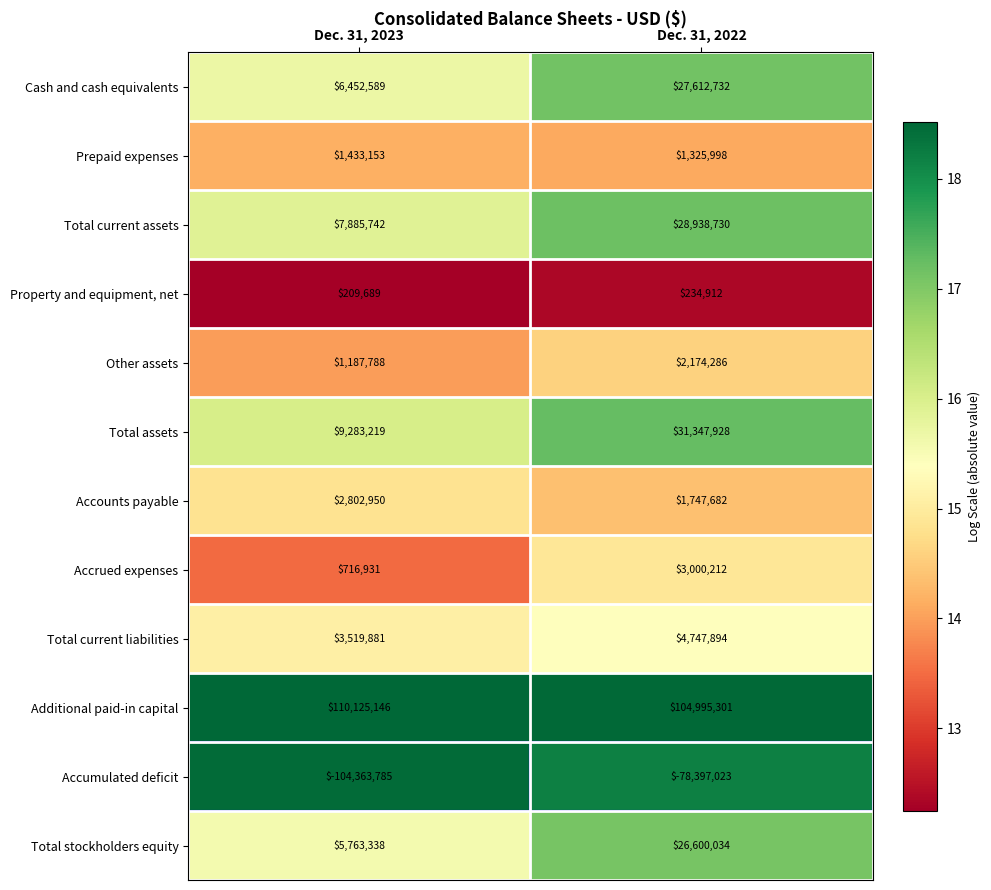

What is the greatest value displayed?

110125146